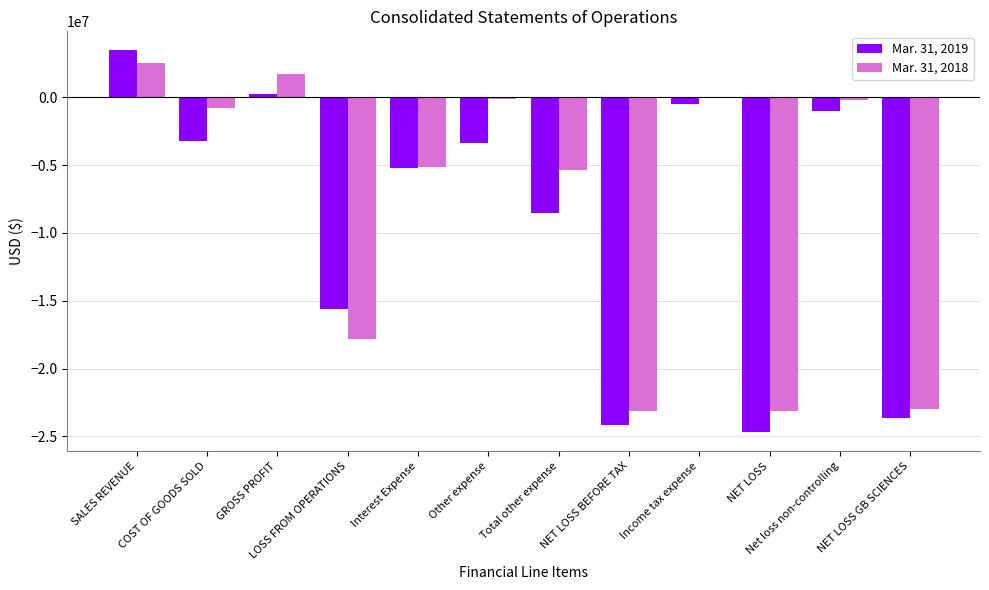

At which label is Mar. 31, 2018 closest to -10324430?

Total other expense